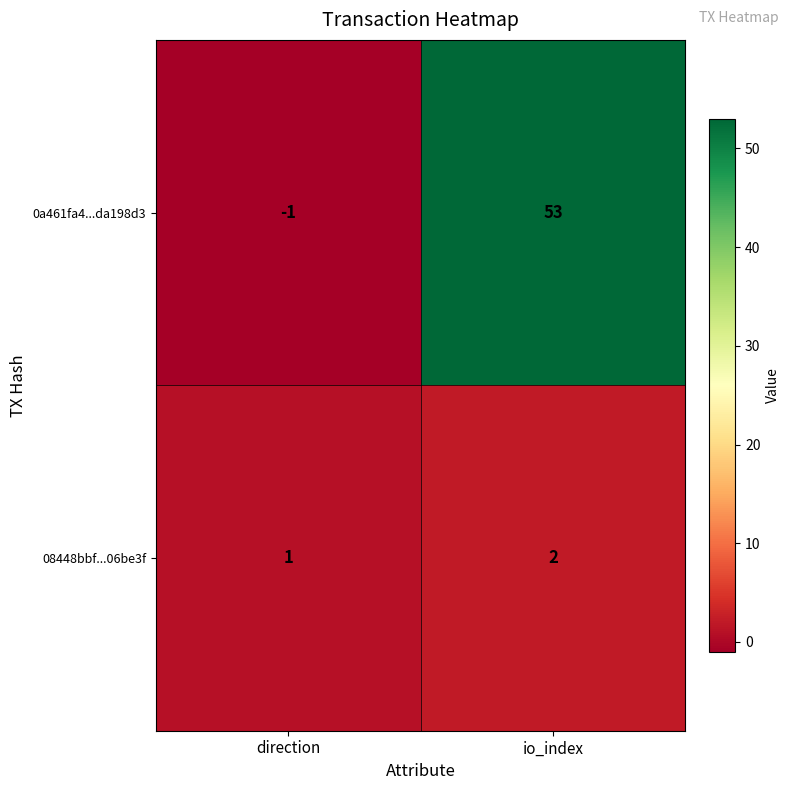

The value of 0a461fa4...da198d3 at io_index is 53. True or false?

True